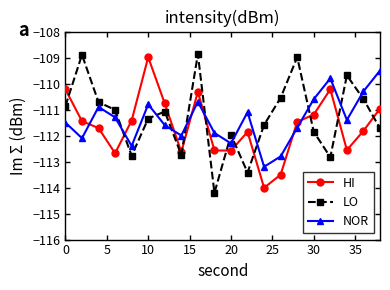

What is the difference between the second highest and minimum values in the HI series?

3.8